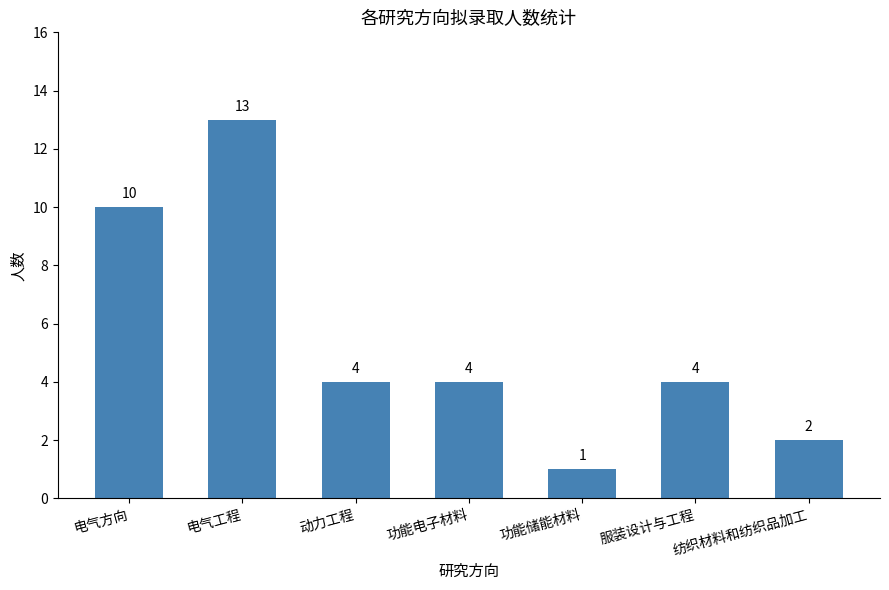

What is the difference between the maximum and minimum values?

12